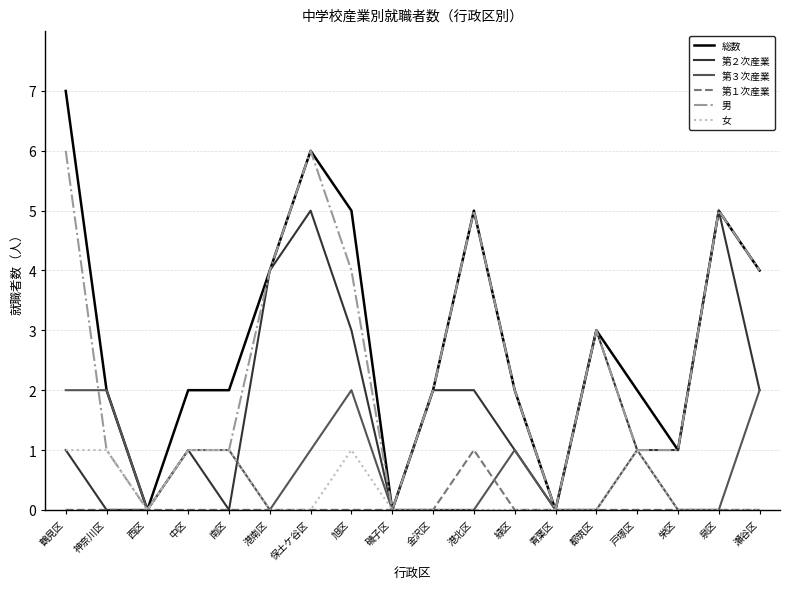

True or false: 第２次産業 and 女 intersect in this chart.

True